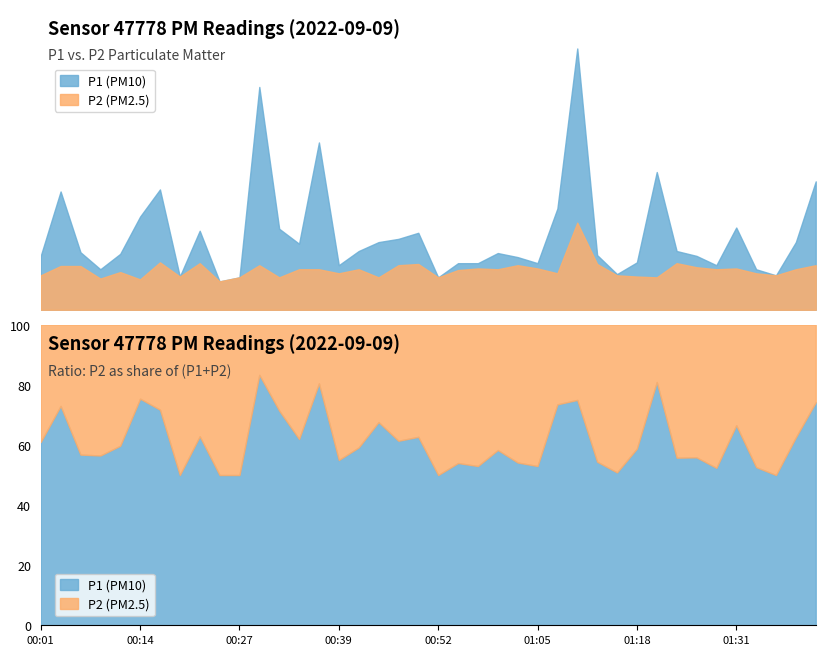

Reading left to right, transcribe all the data shown in this chart.

P1: 00:01=1.3	00:04=2.9	00:06=1.4	00:09=1.0	00:11=1.4	00:14=2.3	00:17=3.0	00:19=0.8	00:22=1.9	00:24=0.7	00:27=0.8	00:29=5.5	00:32=2.0	00:34=1.6	00:37=4.1	00:39=1.1	00:42=1.4	00:44=1.7	00:47=1.8	00:50=1.9	00:52=0.8	00:55=1.1	00:58=1.1	01:00=1.4	01:03=1.3	01:05=1.1	01:08=2.5	01:11=6.5	01:13=1.4	01:16=0.9	01:18=1.2	01:21=3.4	01:23=1.4	01:26=1.3	01:29=1.1	01:31=2.0	01:34=1.0	01:36=0.8	01:39=1.7	01:41=3.2
P2: 00:01=0.8	00:04=1.1	00:06=1.1	00:09=0.8	00:11=0.9	00:14=0.8	00:17=1.2	00:19=0.8	00:22=1.1	00:24=0.7	00:27=0.8	00:29=1.1	00:32=0.8	00:34=1.0	00:37=1.0	00:39=0.9	00:42=1.0	00:44=0.8	00:47=1.1	00:50=1.1	00:52=0.8	00:55=1.0	00:58=1.0	01:00=1.0	01:03=1.1	01:05=1.0	01:08=0.9	01:11=2.1	01:13=1.1	01:16=0.8	01:18=0.8	01:21=0.8	01:23=1.1	01:26=1.1	01:29=1.0	01:31=1.0	01:34=0.9	01:36=0.8	01:39=1.0	01:41=1.1